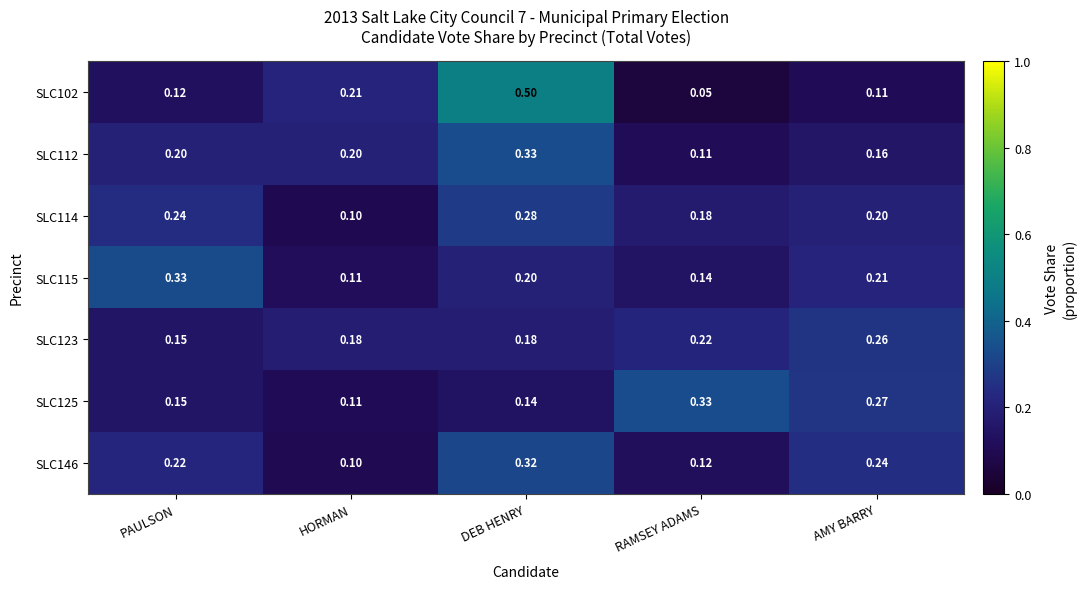

Where is SLC123 nearest to the value 0?

PAULSON